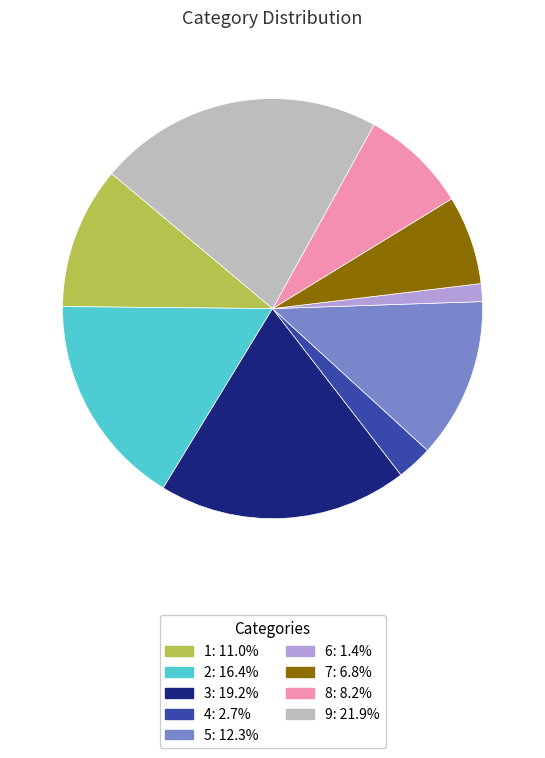

Does any single category account for the majority?

No